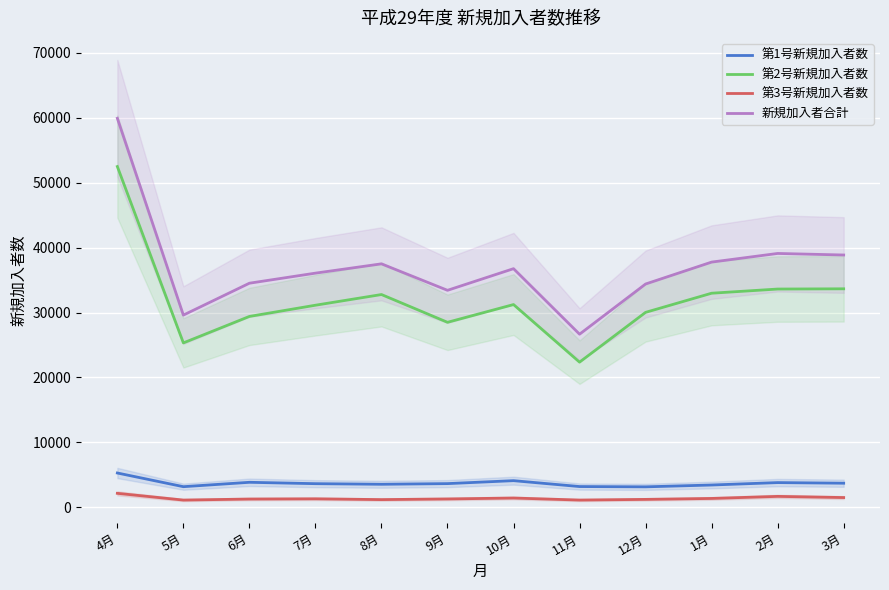

At which label does 第1号新規加入者数 reach its peak?

4月